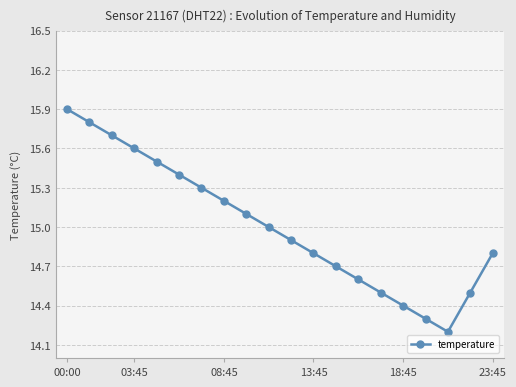

How many interior local valleys (lower than both neighbors) does the data have?

1